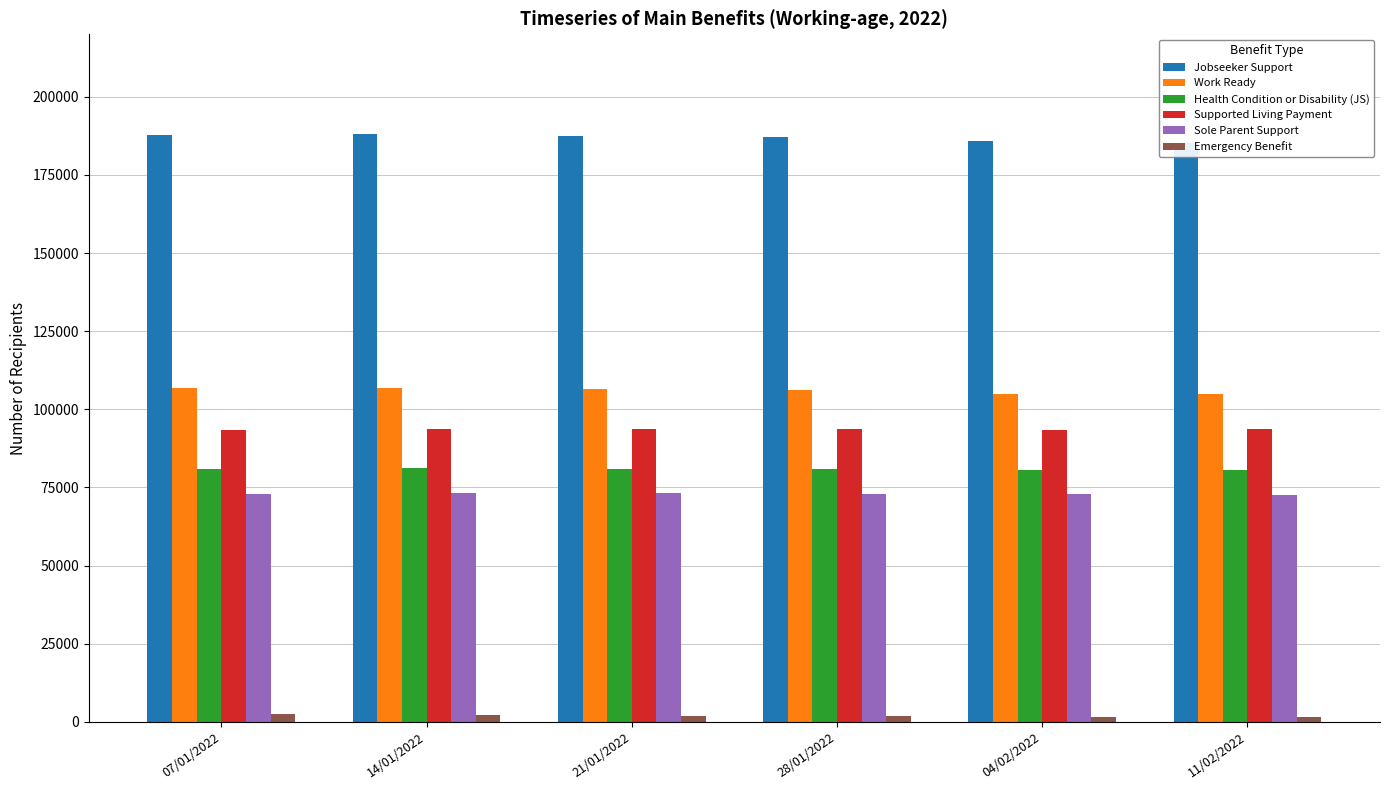

What is the minimum value shown in the chart?

1449